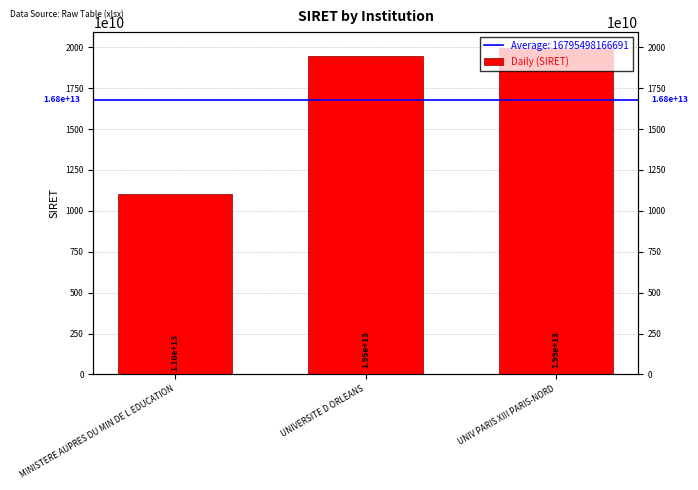

Reading left to right, transcribe all the data shown in this chart.

MINISTERE AUPRES DU MIN DE L EDUCATION=11004401300040	UNIVERSITE D ORLEANS=19450855200016	UNIV PARIS XIII PARIS-NORD=19931238000017